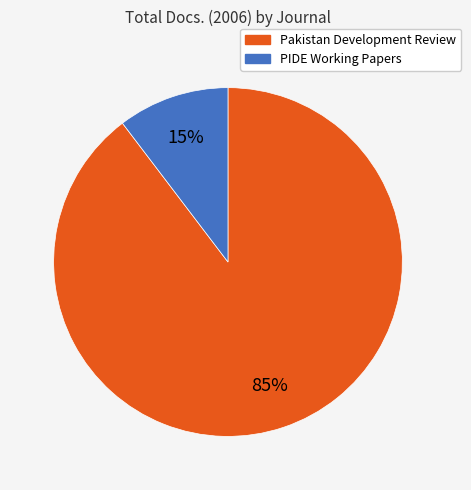

Does Pakistan Development Review account for over 50% of the chart?

Yes